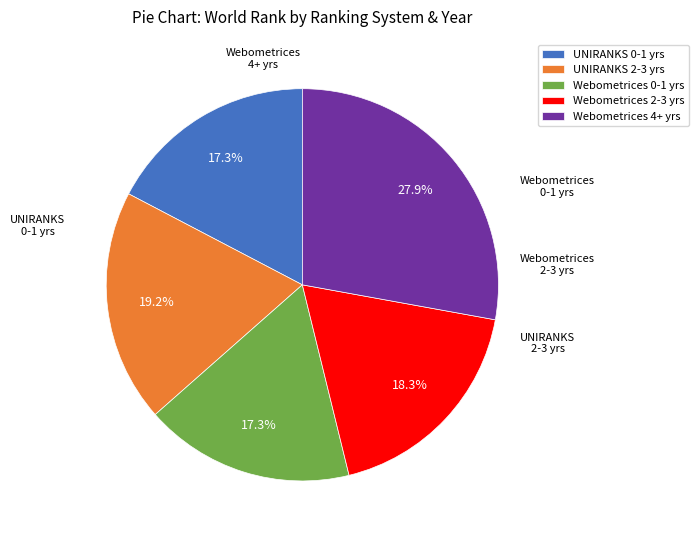

Combined, do Webometrices 2-3 yrs and Webometrices 0-1 yrs account for over 50%?

No